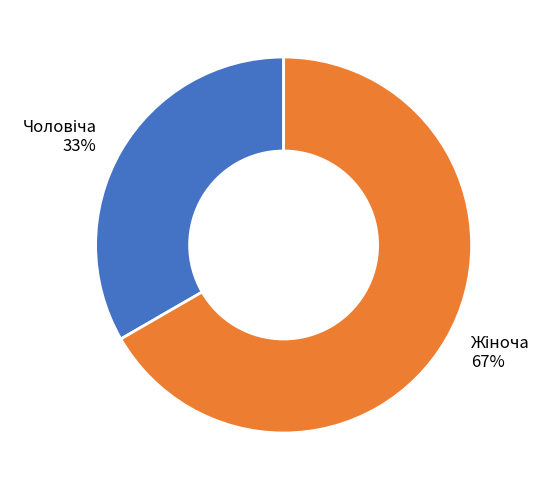

Is there a majority slice in this chart?

Yes